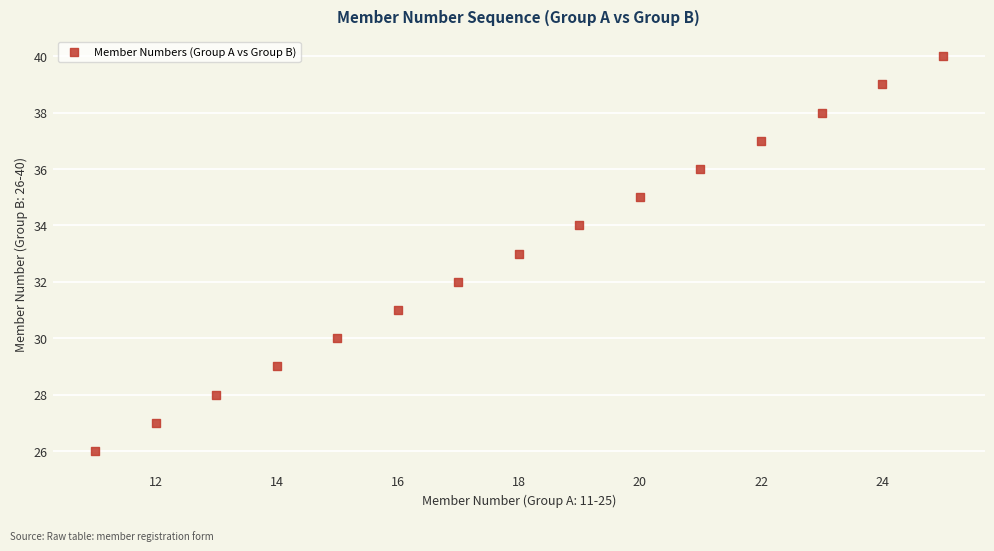

What is the range of X values (max minus min)?

14